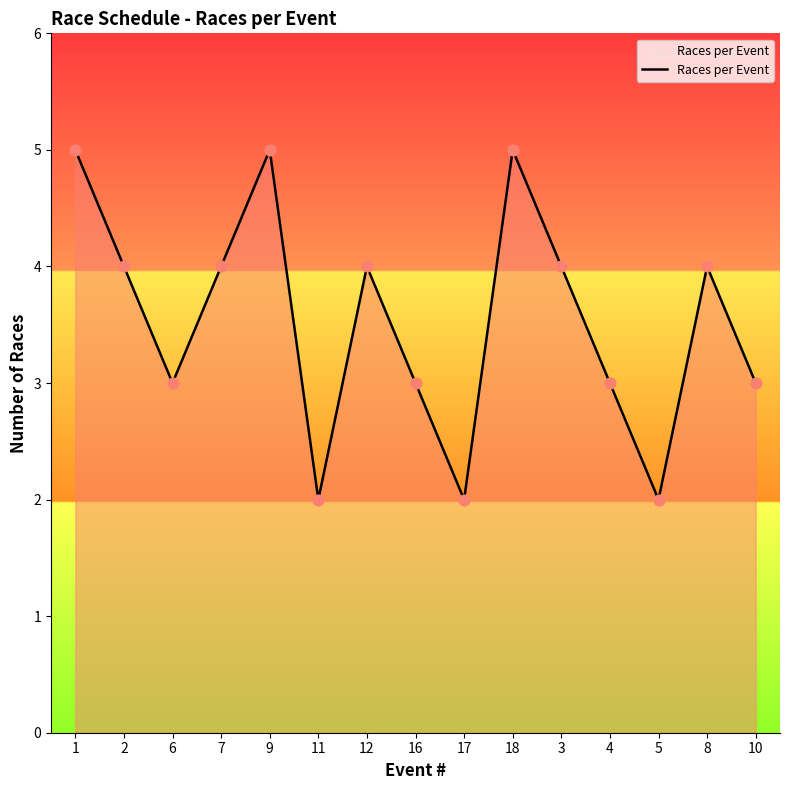

Which has a higher value, 8 or 4?

8